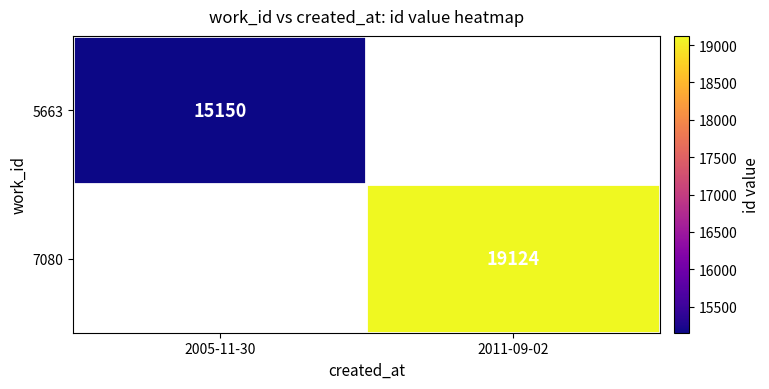

The 7080 series shows 9210 at 2011-09-02. True or false?

False